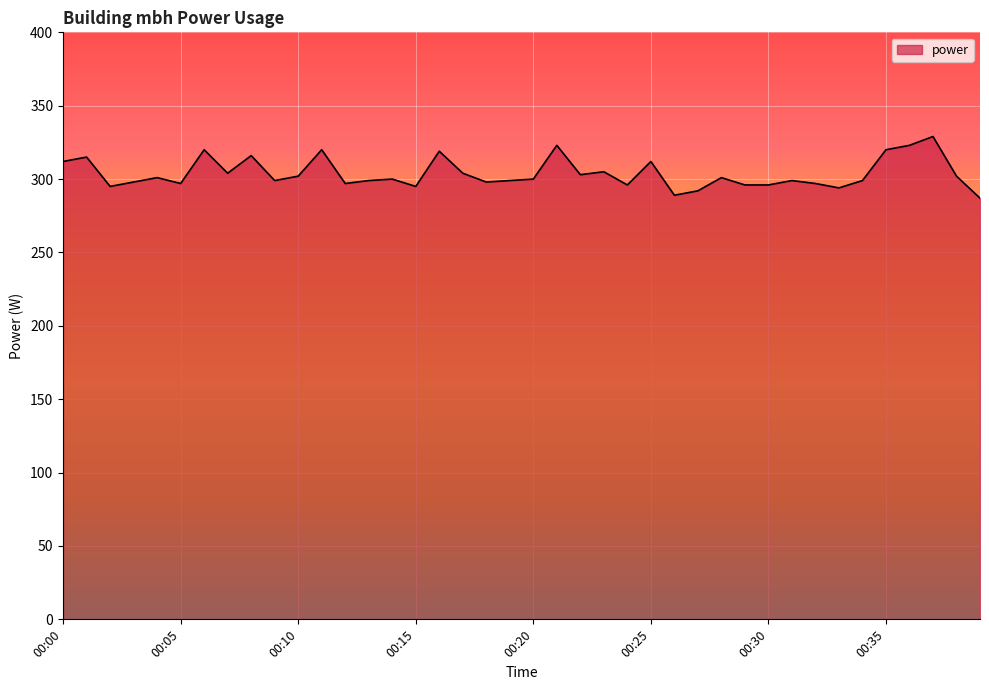

What is the minimum value shown in the chart?

287